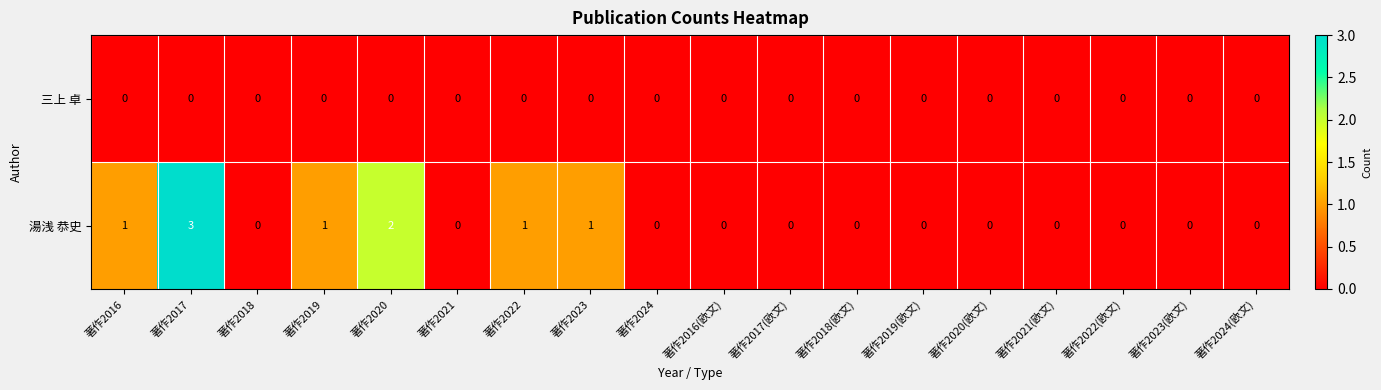

At which category is the sum across all series the highest?

著作2017